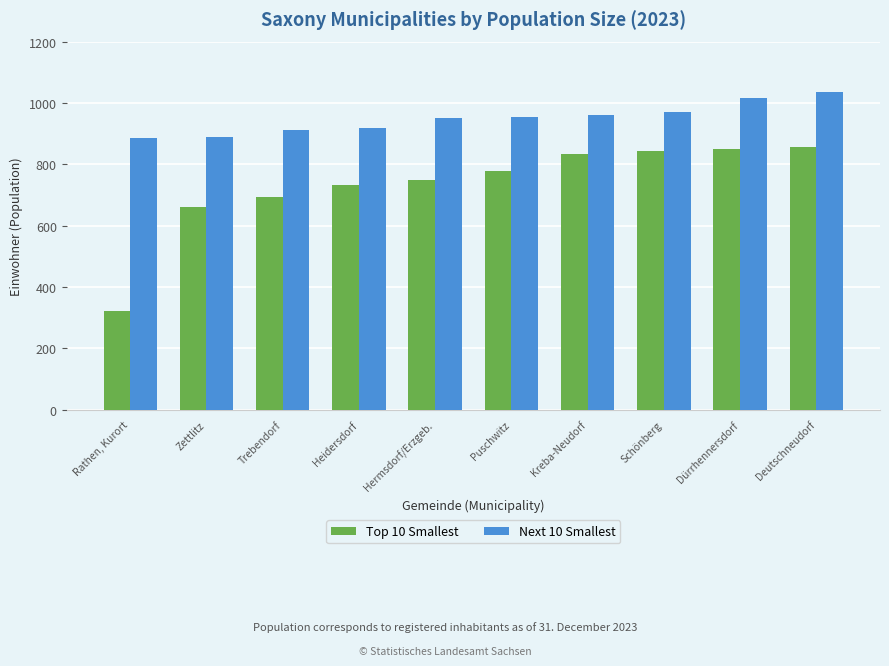

What is the difference between the maximum and minimum values in the Top 10 Smallest series?

532